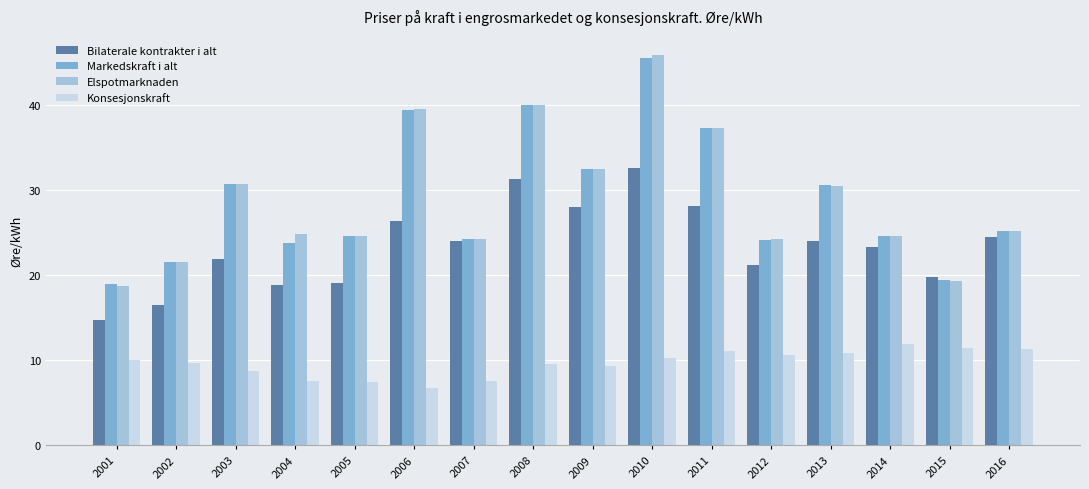

What is the total value across all series at 2002?

69.4